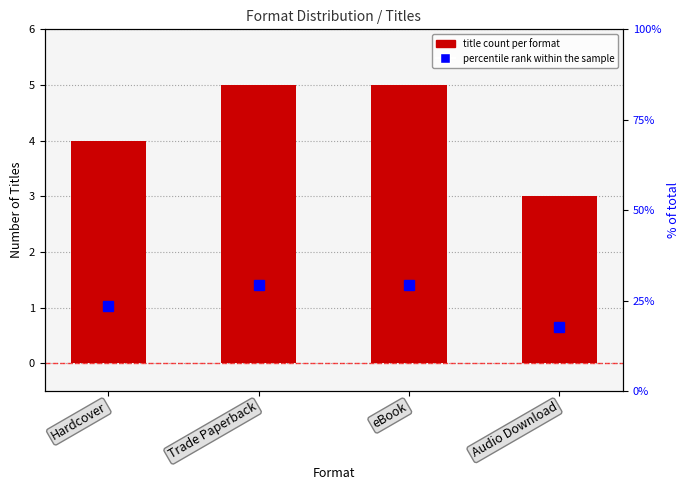

How many values in the percentile rank within the sample series are below 29?

2